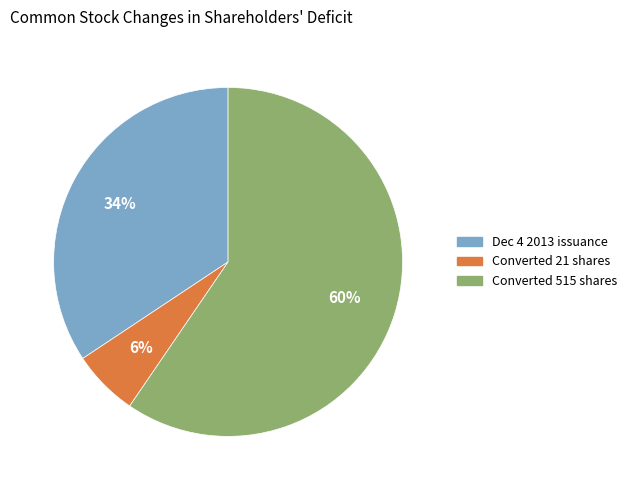

Is there any slice that represents more than half of the pie?

Yes